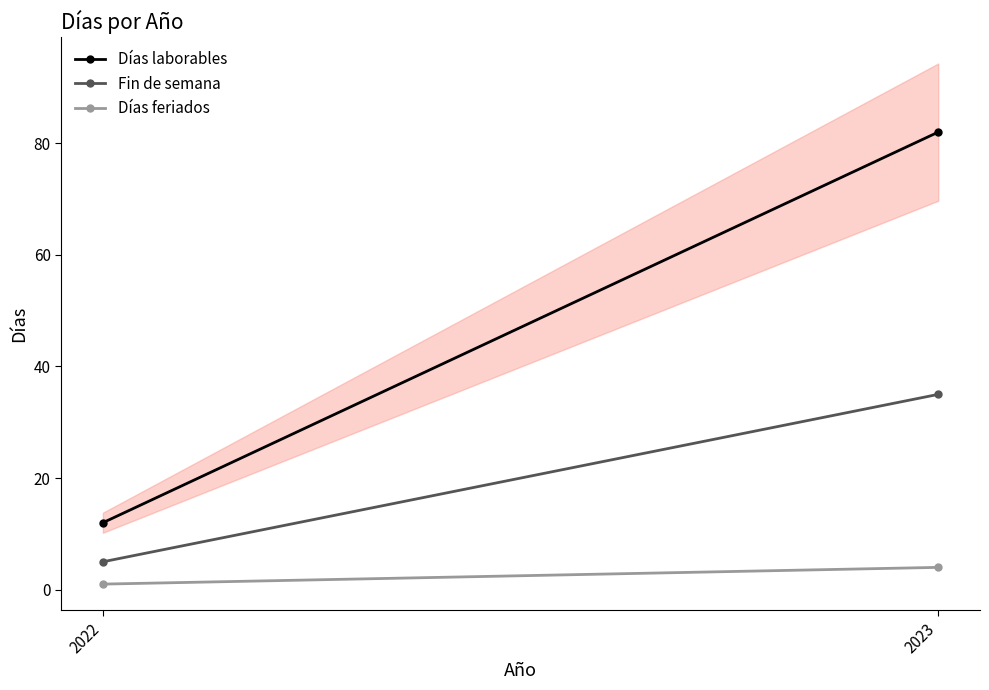

How many series are shown in this chart?

3